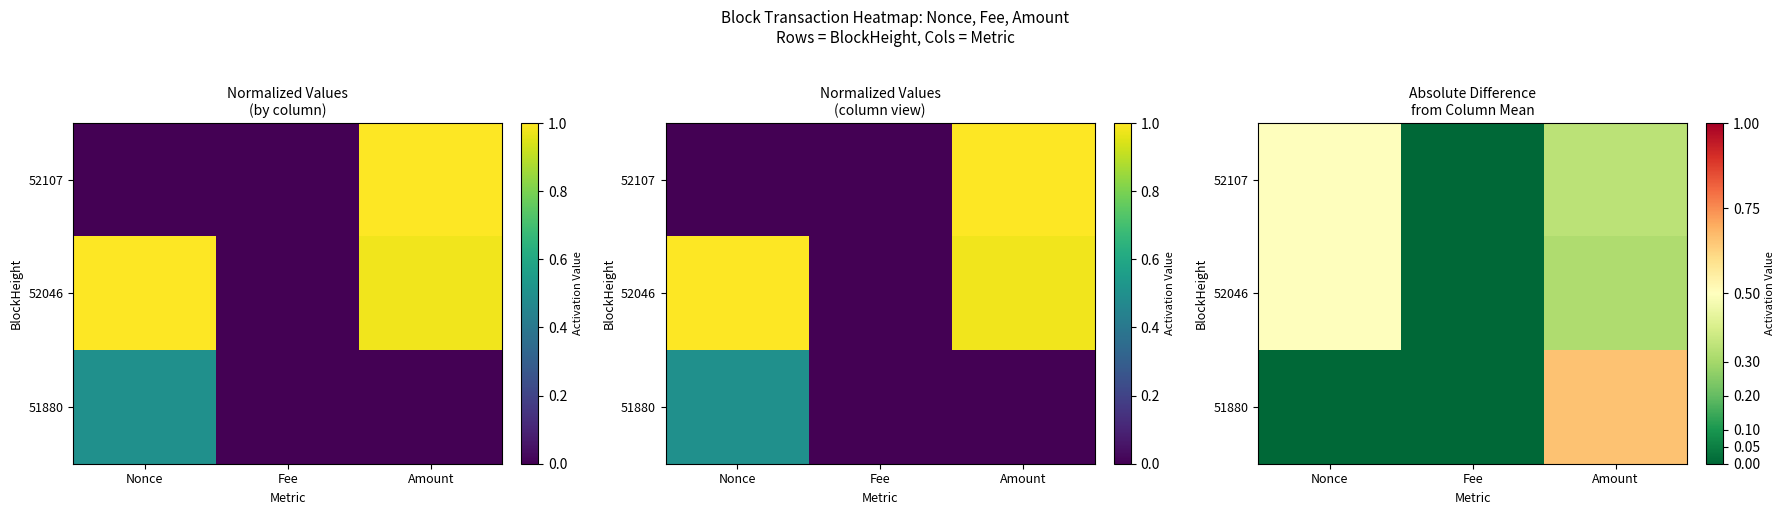

At which label is 51880 closest to 0?

Nonce